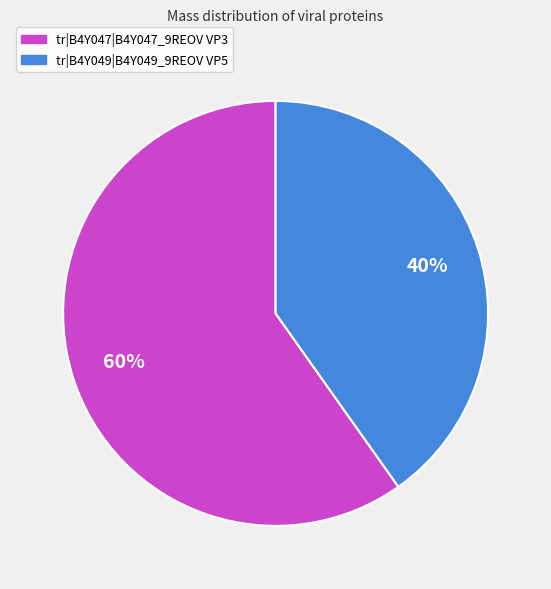

What is the ratio of the value at tr|B4Y047|B4Y047_9REOV VP3 to the value at tr|B4Y049|B4Y049_9REOV VP5?

1.5